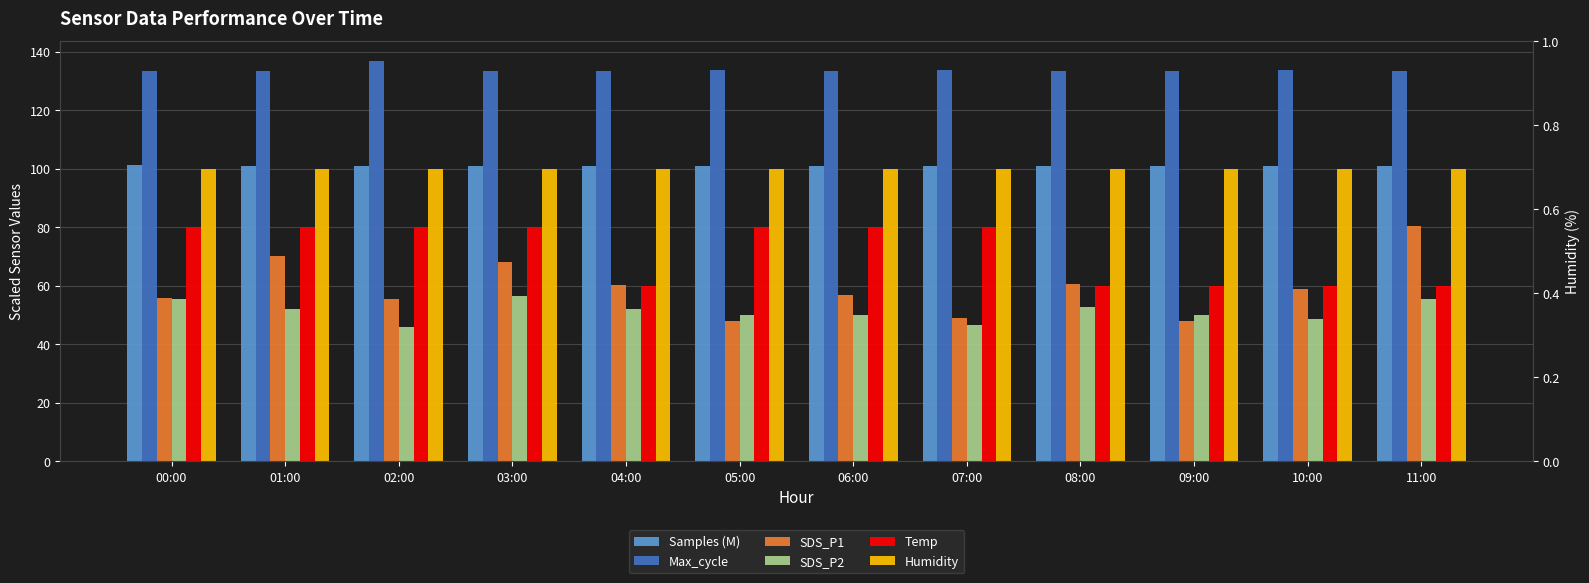

The value of Max_cycle at 01:00 is 55.8. True or false?

False